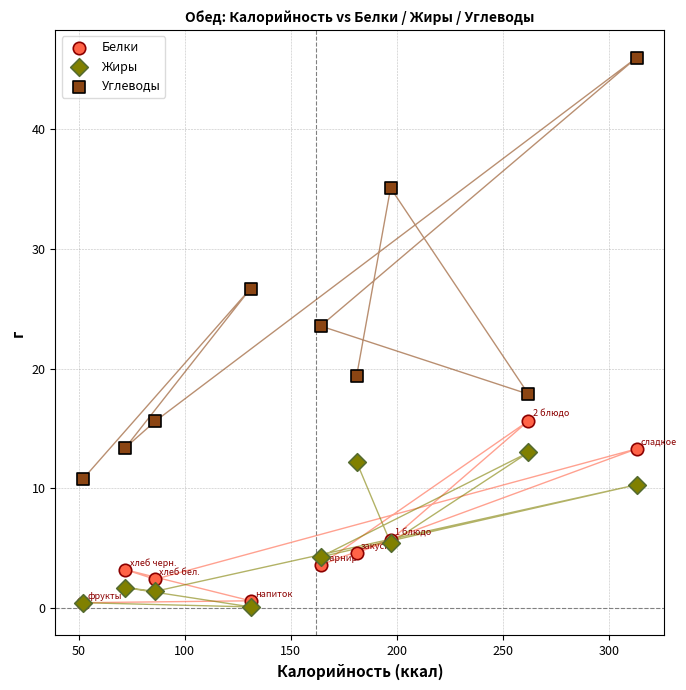

What are all the series names shown in the legend?

Белки, Жиры, Углеводы